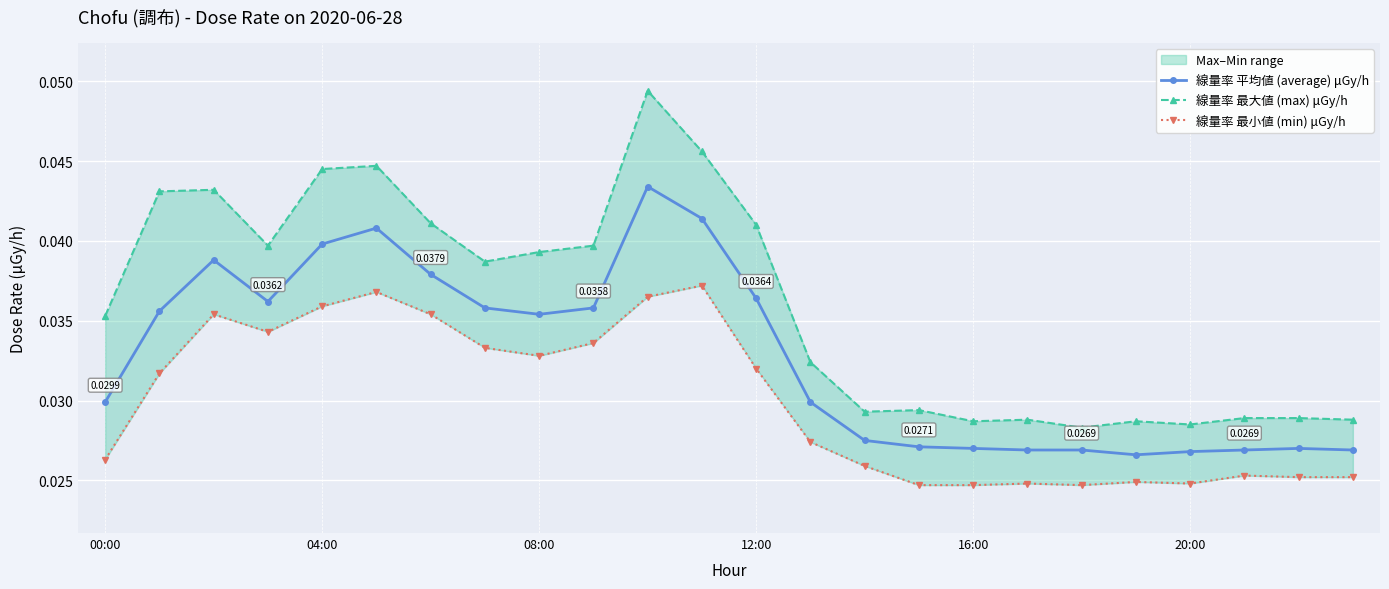

Which label corresponds to the smallest value in the chart?

15